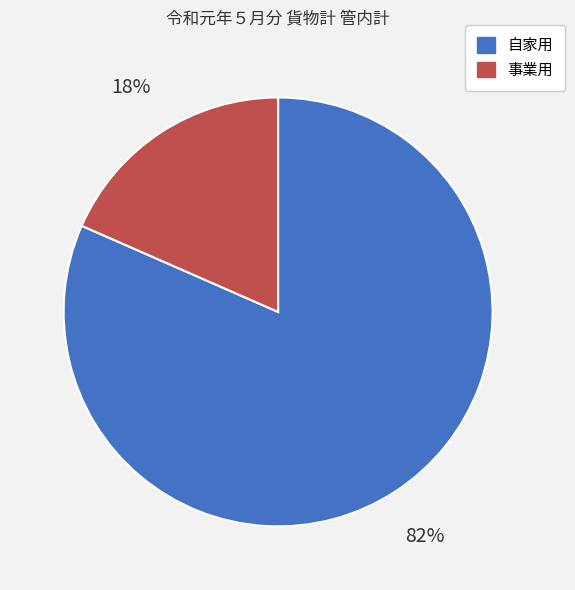

True or false: 自家用 accounts for 75% of the total.

False